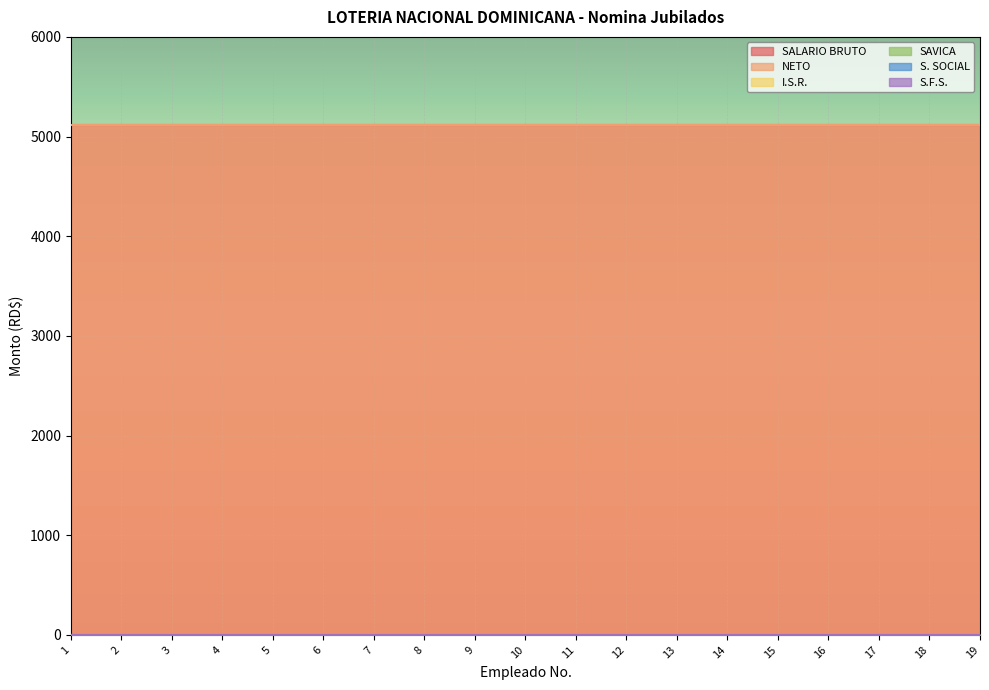

True or false: SAVICA and SALARIO BRUTO intersect in this chart.

False